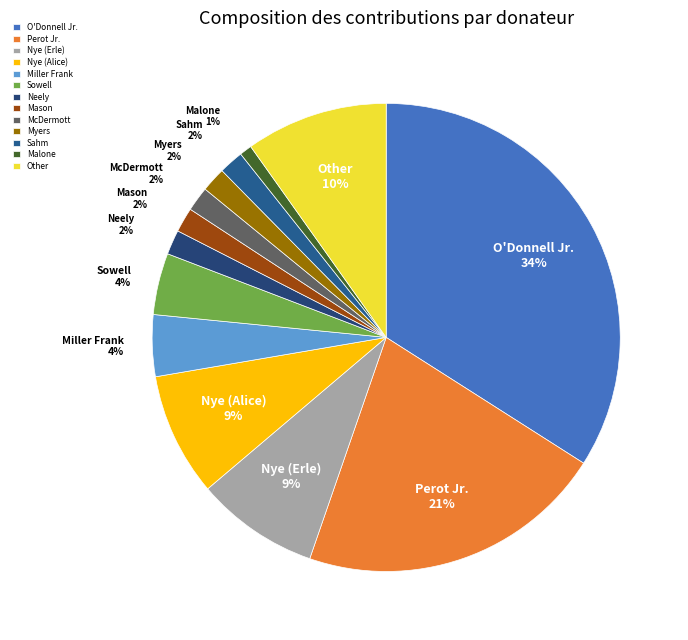

Do Sowell and Mason together represent more than half of the pie?

No